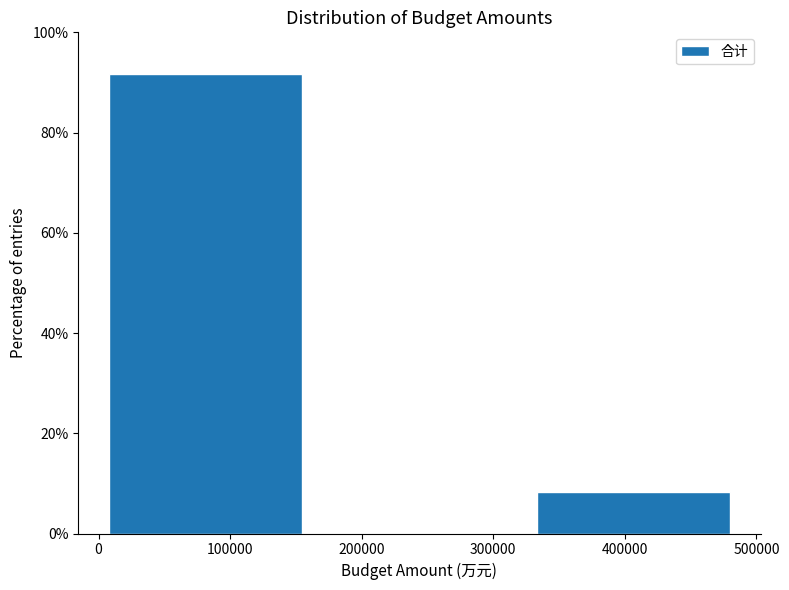

Reading left to right, transcribe this chart: for each bar, give the range it covers on the x-axis and its height. Neither the bar edges nor the heights are printed on the chart, so give them approximately, as read against the axes.

0 to 160000: 92
160000 to 330000: 0
330000 to 490000: 8